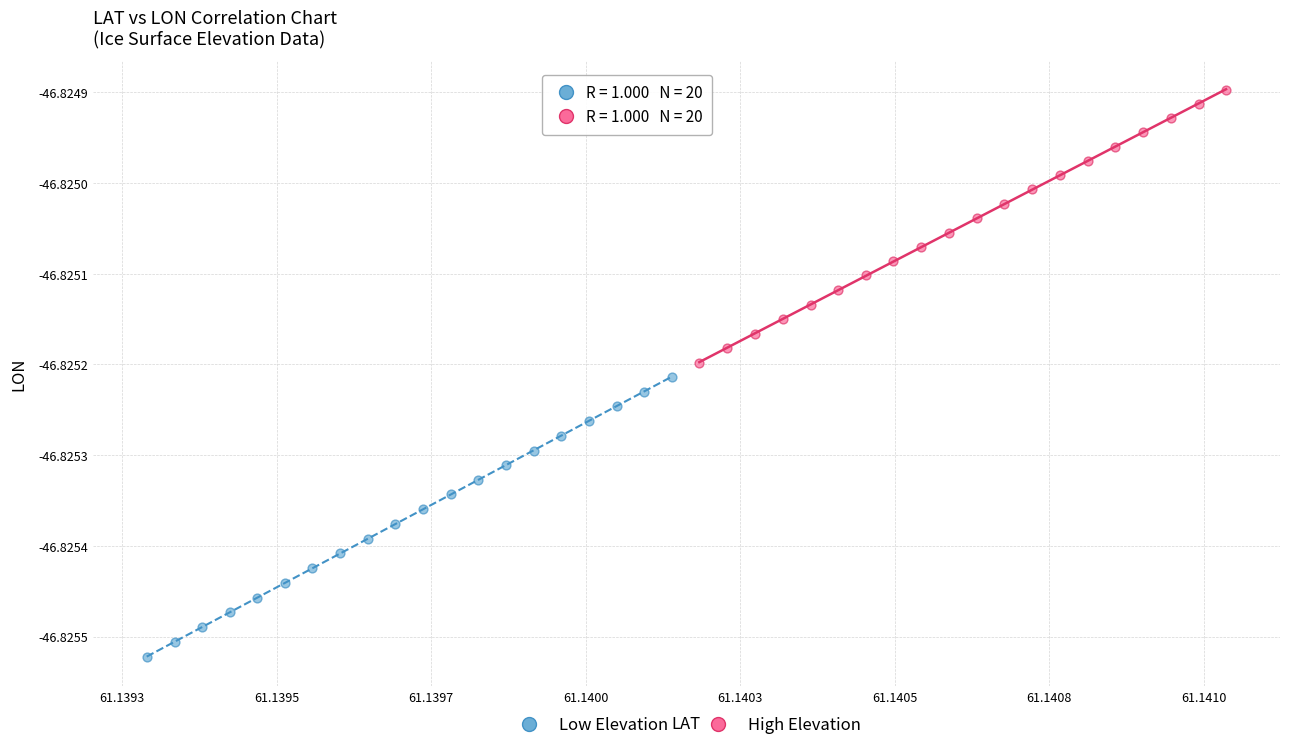

Which series has the widest spread of Y values?

Low Elevation